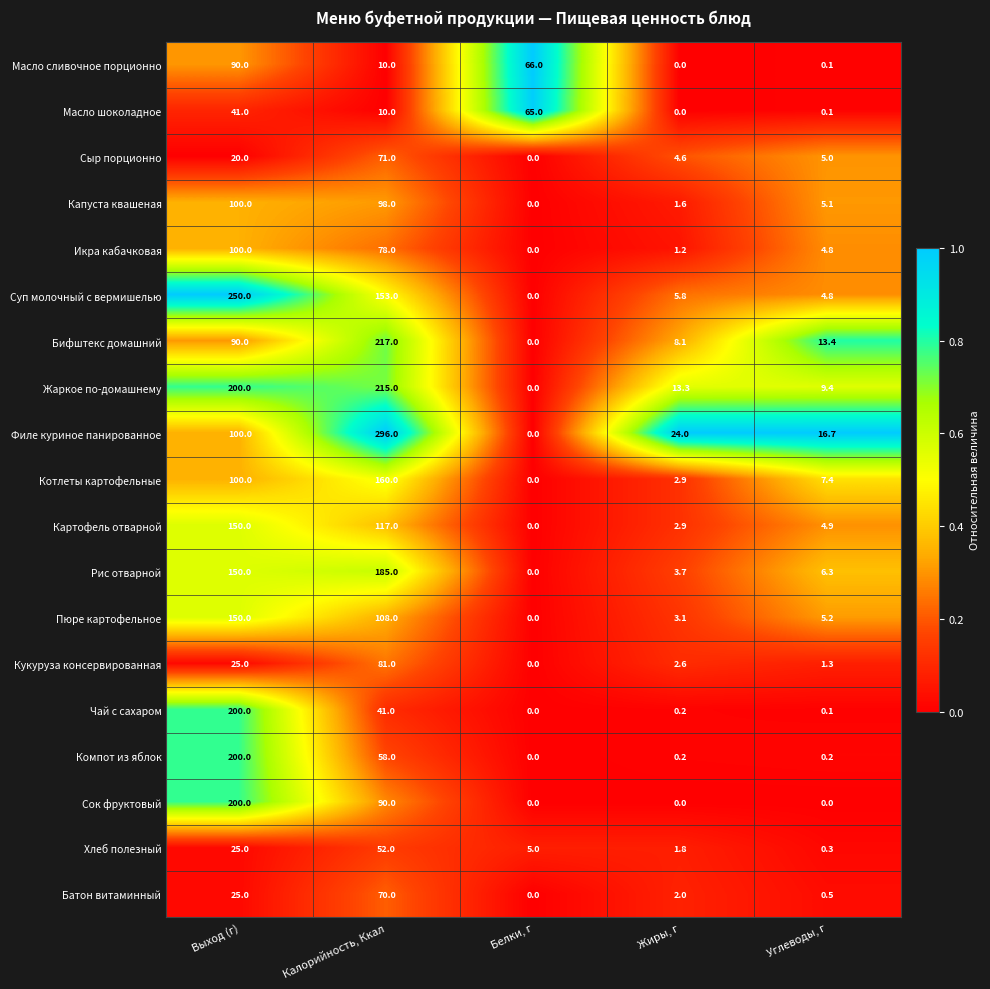

What is the difference between the second highest and second lowest values in the Батон витаминный series?

24.5